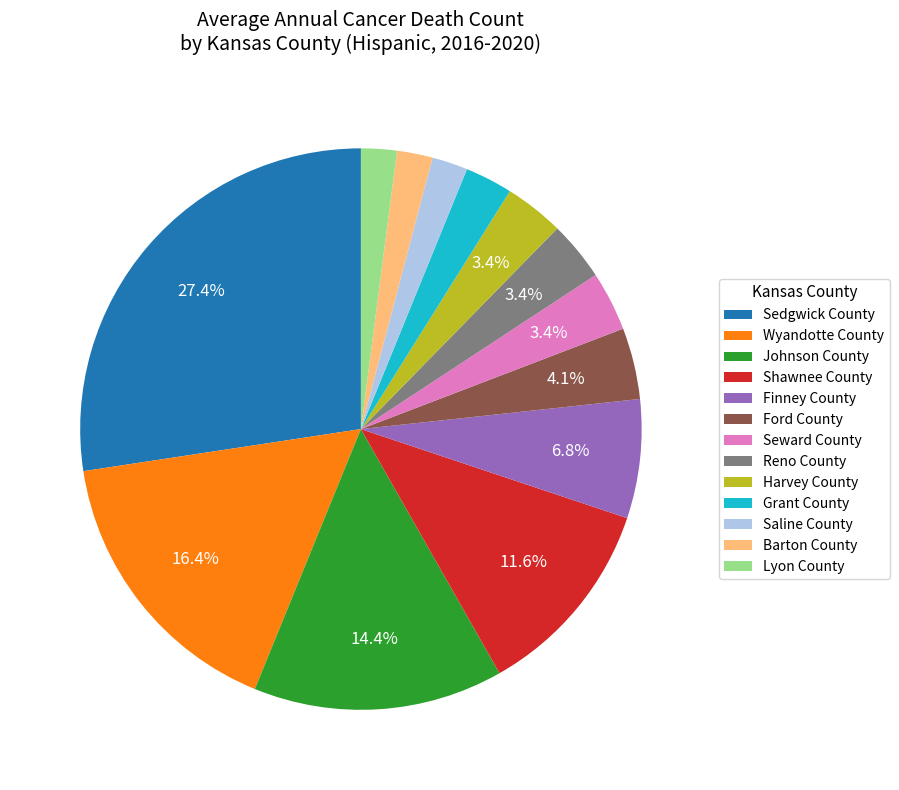

To the nearest percent, what portion does Finney County represent?

7%